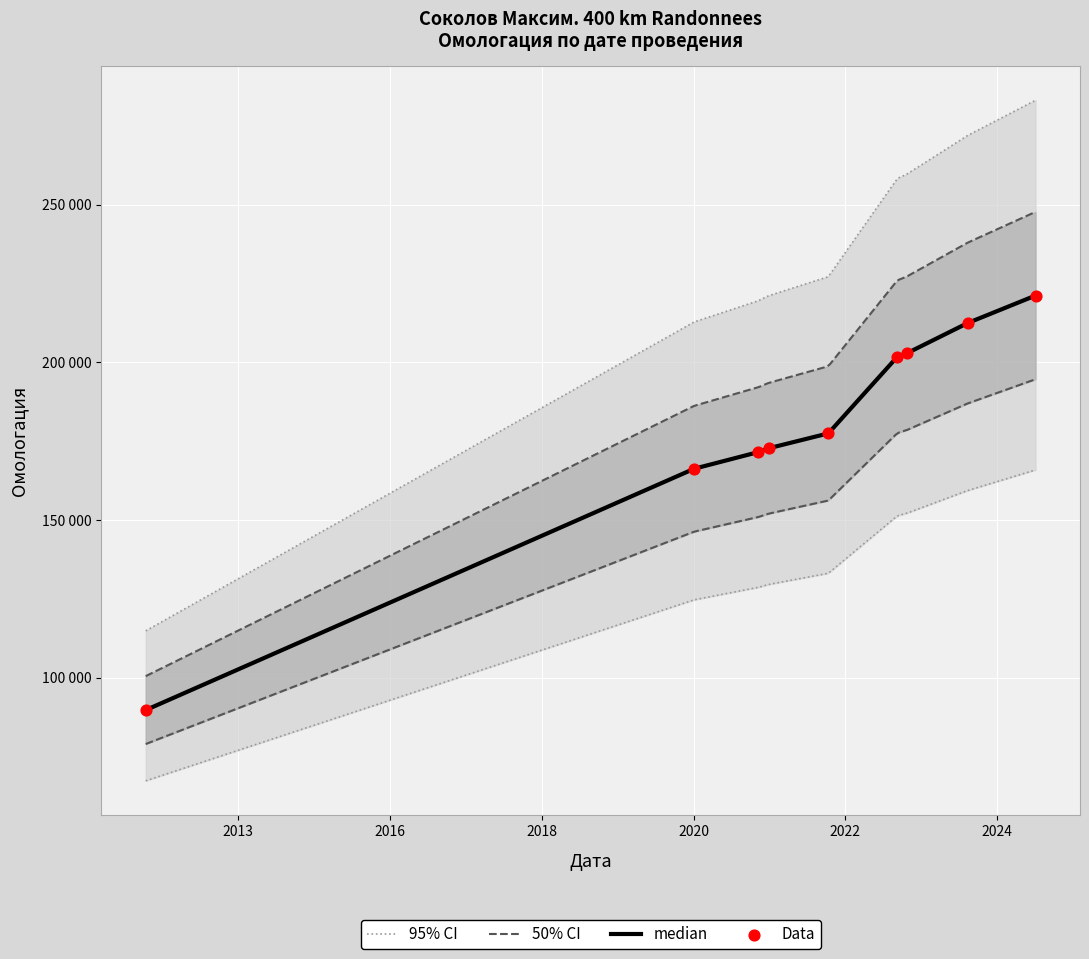

What is the change in value from 22.07.2023 to 03.06.2023?

+9626